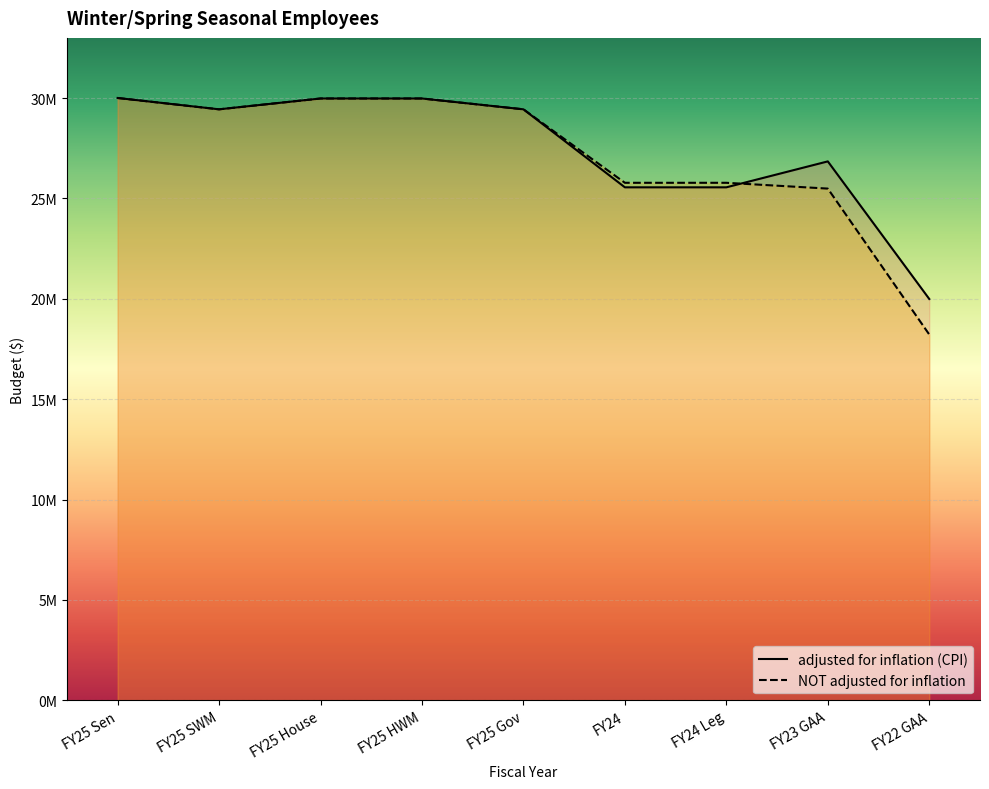

What is the value of the NOT adjusted for inflation point at the 7th from the left?

25780350